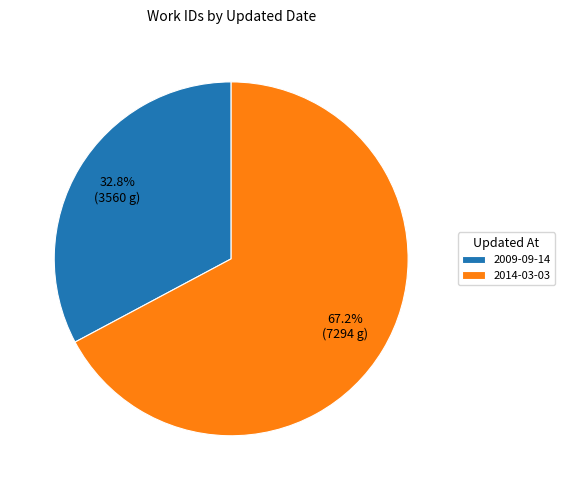

Is it true that 2009-09-14 is 33% of the pie?

True